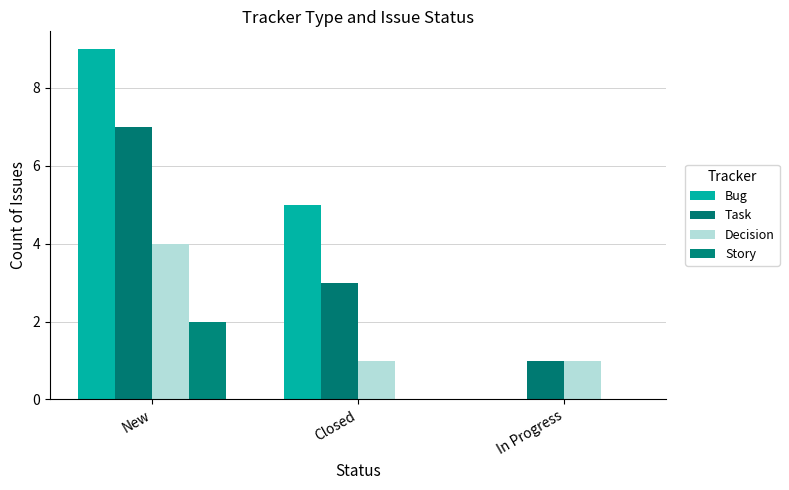

At Closed, list the series in order from largest to smallest.

Bug, Task, Decision, Story